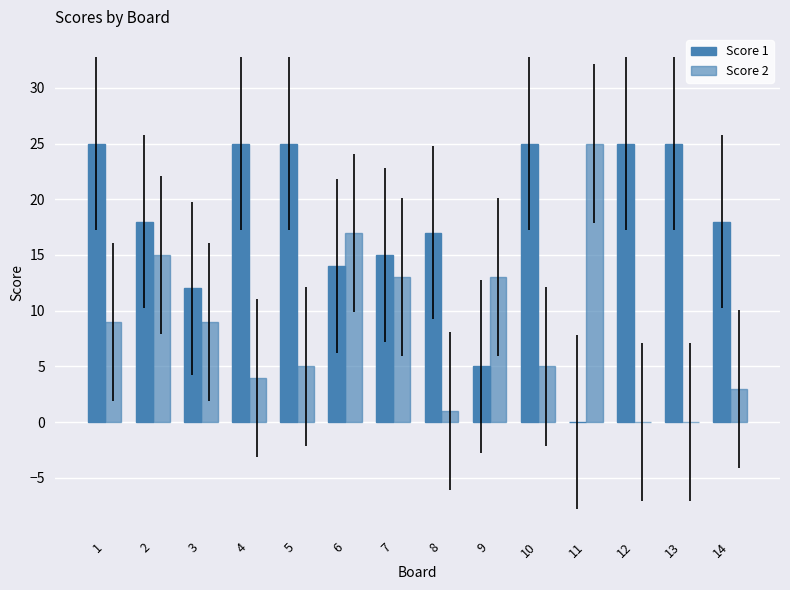

The Score 1 series shows 9 at 13. True or false?

False